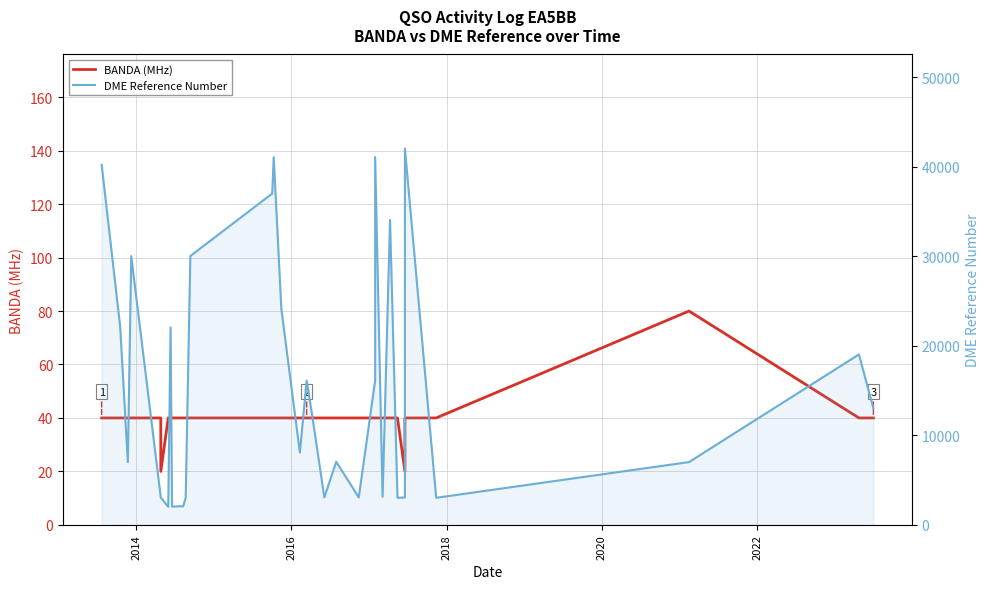

Rank the series by their average value, from lowest to highest.

BANDA (MHz), DME Reference Number